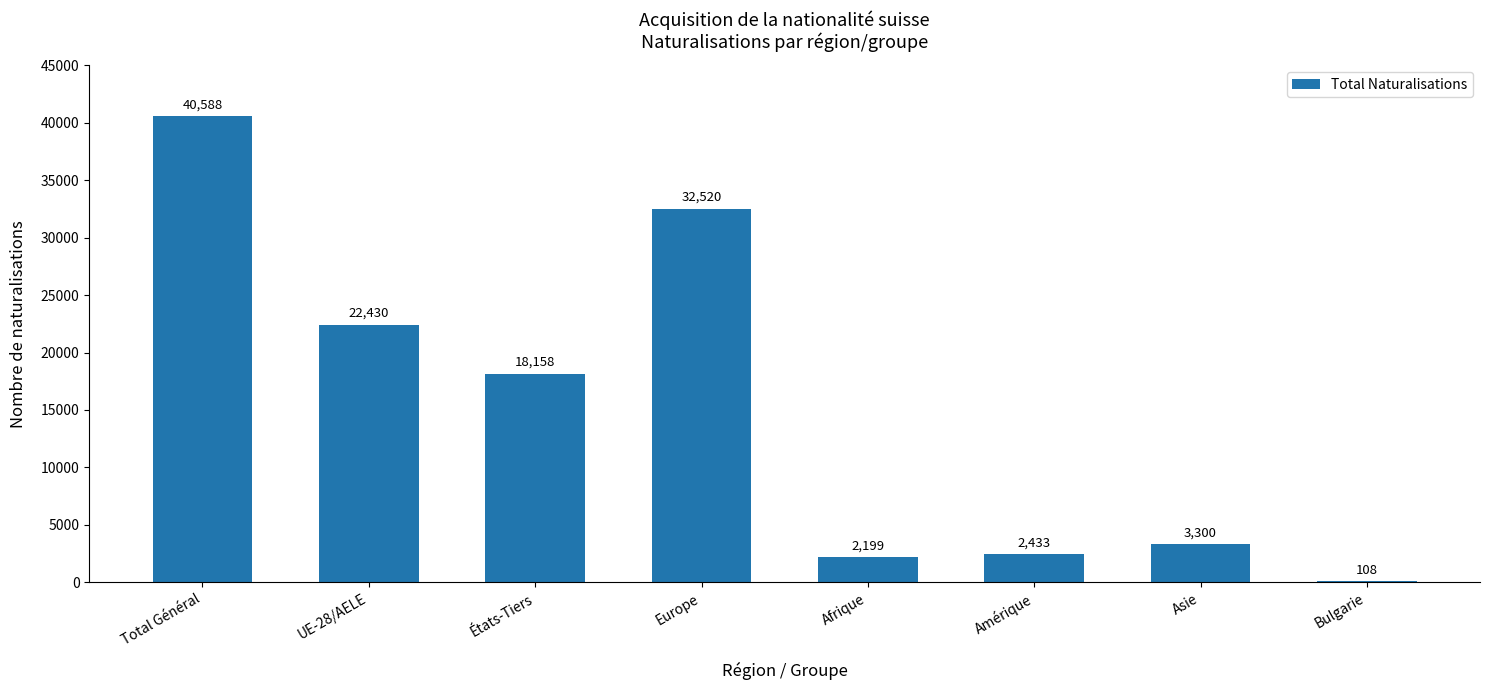

What is the sum of all values?

121736